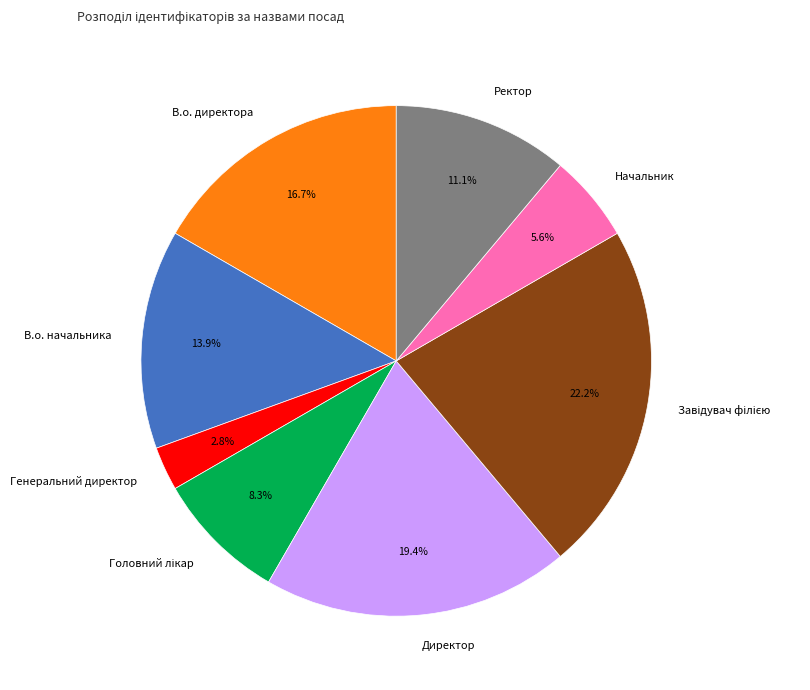

Is it true that В.о. директора is 17% of the pie?

True